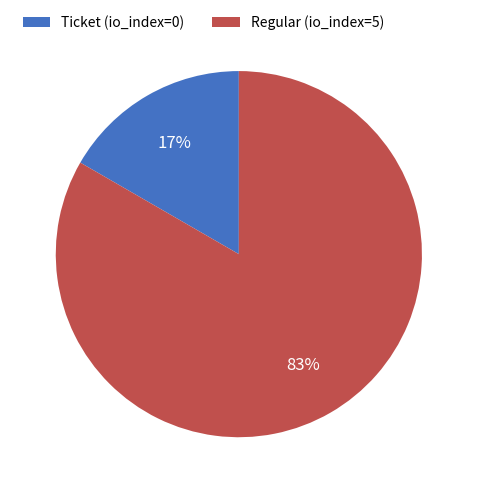

True or false: Regular (io_index=5) accounts for 70% of the total.

False